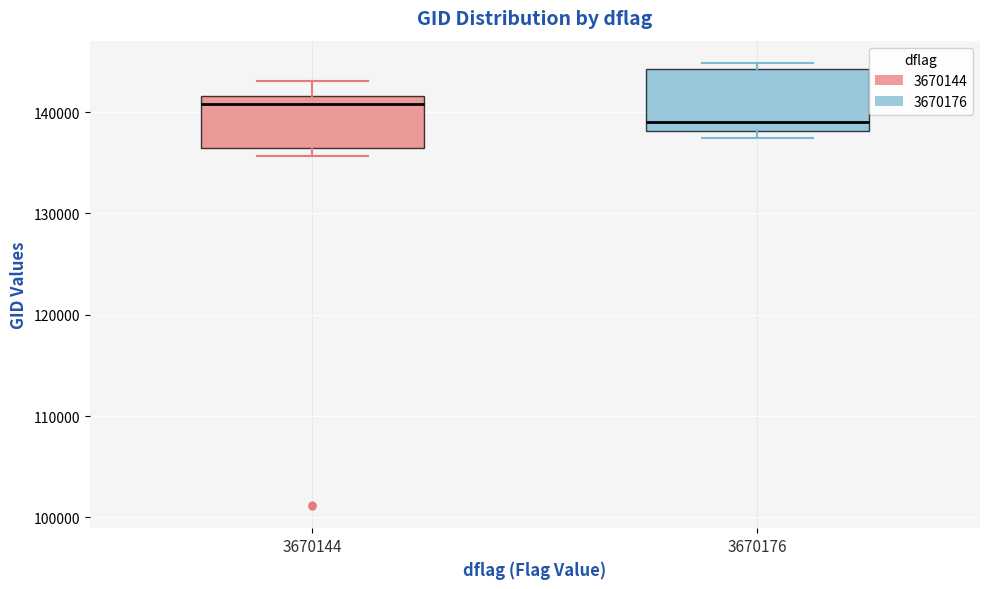

Where is the upper edge of the box at x = 3670144 on the y-axis? The values are not printed on the chart, so give them approximately, as read against the axis.

142000